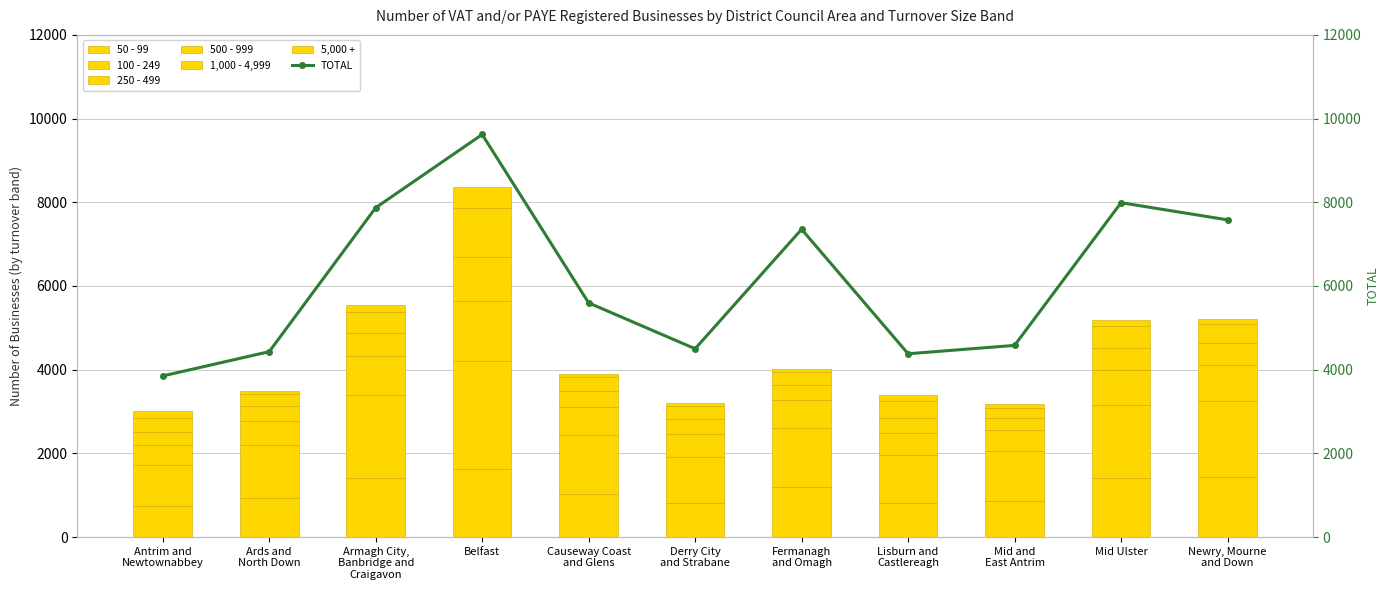

How many values in the 50 - 99 series are below 1040?

5